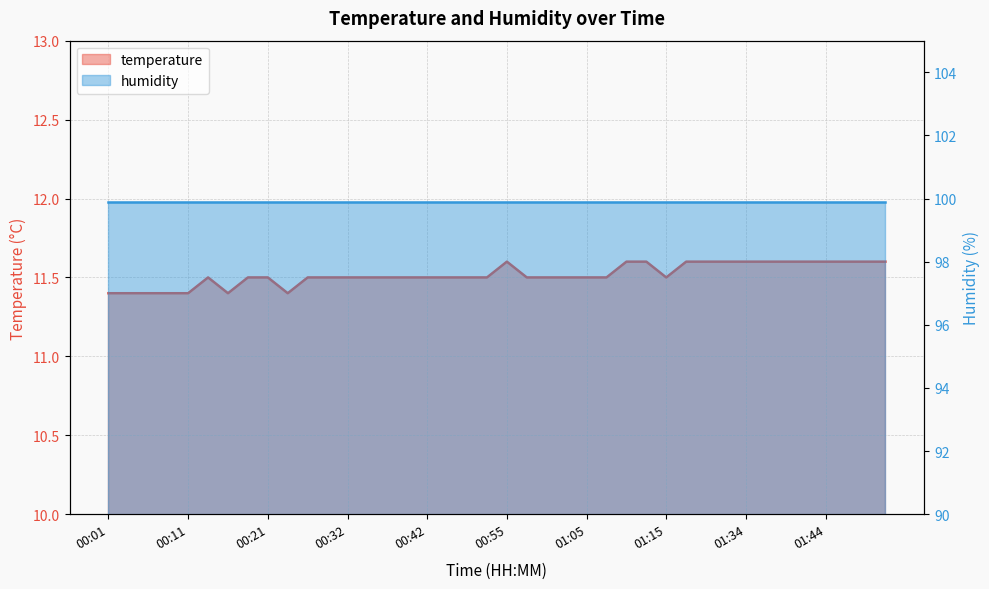

What is the difference between the second highest and minimum values?

0.2